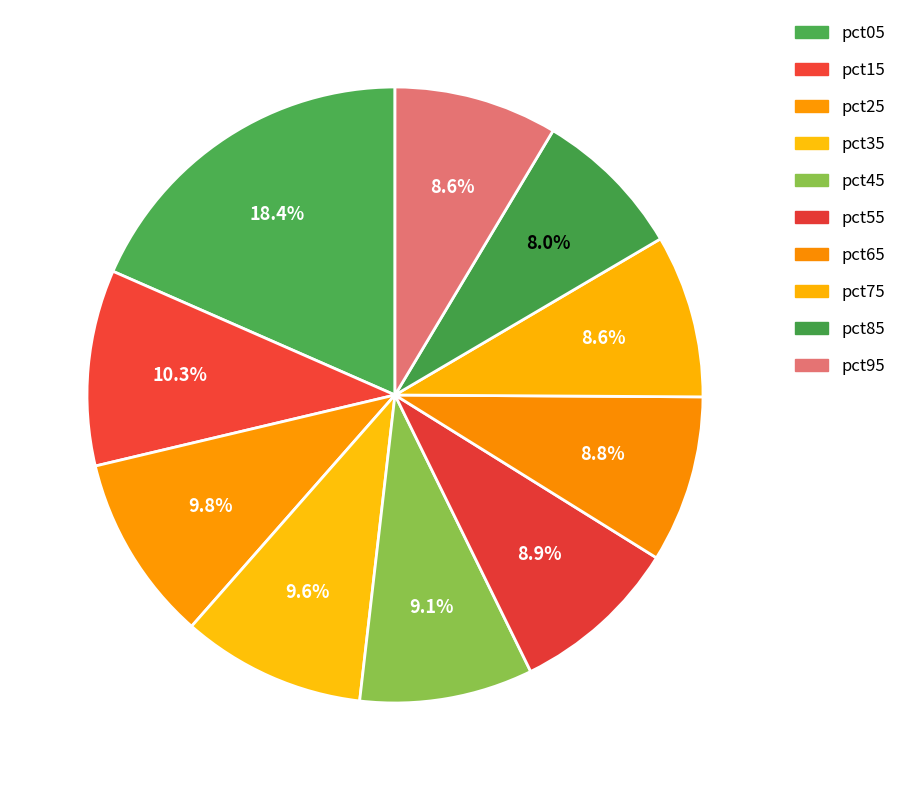

Rank the categories by value from lowest to highest.

pct85, pct75, pct95, pct65, pct55, pct45, pct35, pct25, pct15, pct05